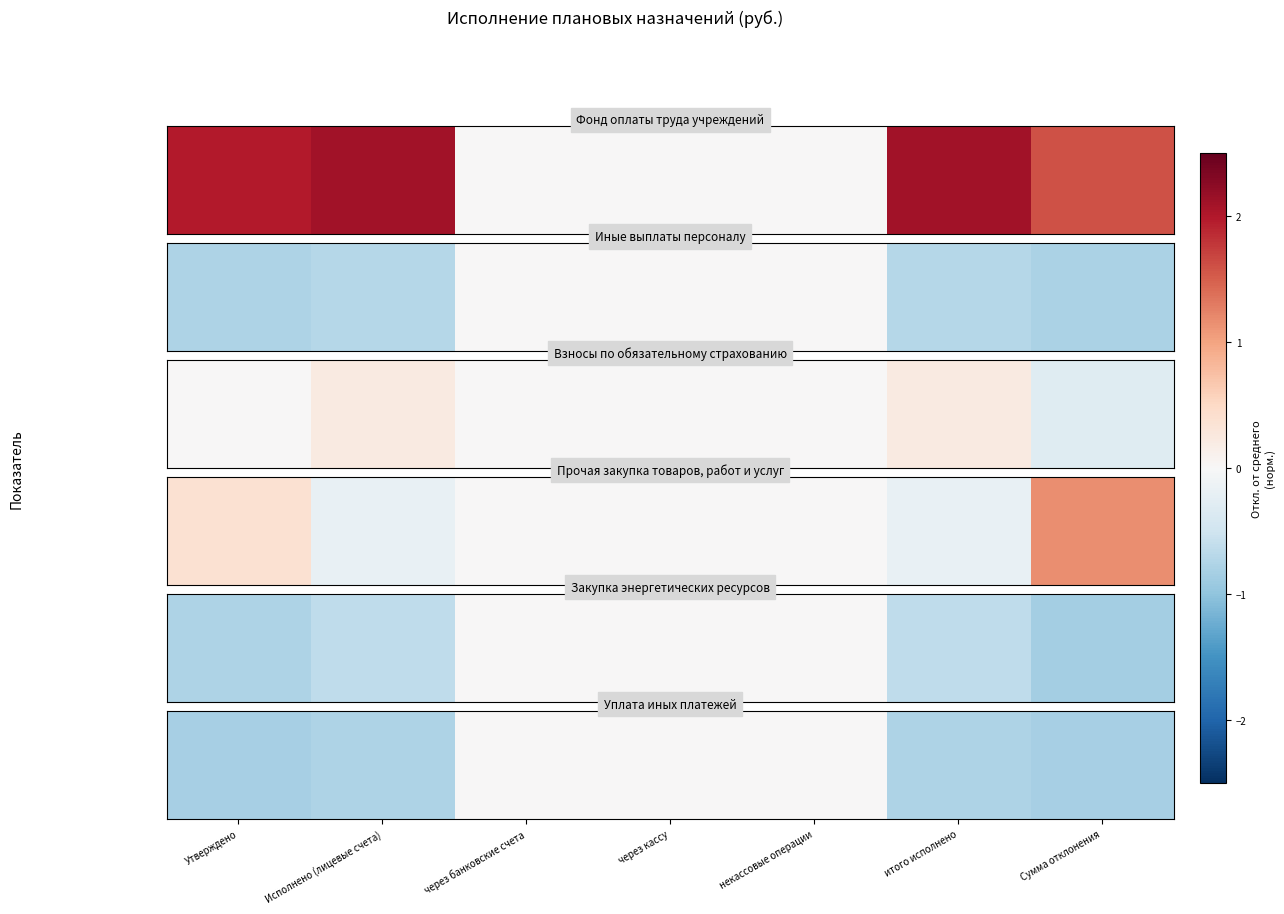

The chart shows a value of 0.4 at некассовые операции. True or false?

False